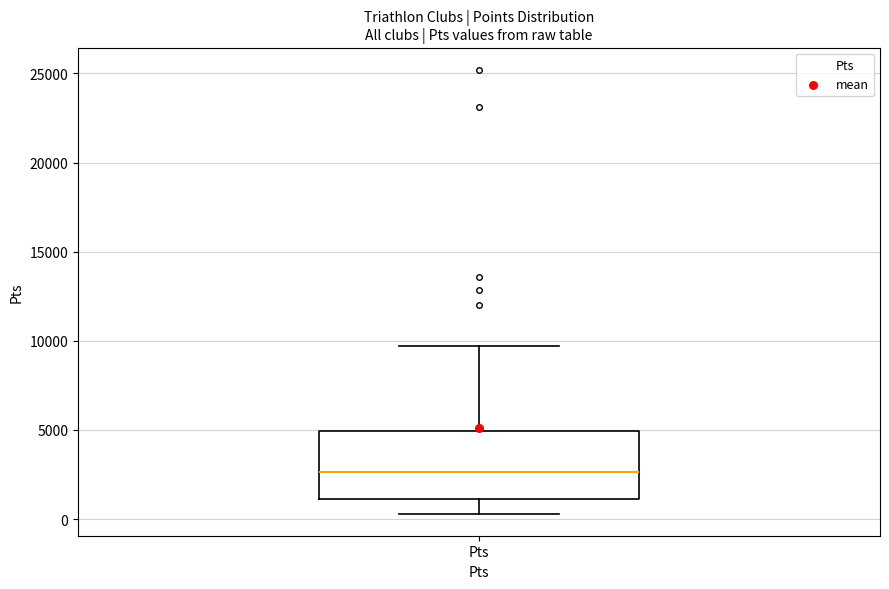

Read this box plot against the y-axis: the position of the median line, the range covered by the box, and the ends of both whiskers. The values are not printed on the chart, so give them approximately, as read against the axis.

median 2500, box 1000 to 5000, whiskers 500 to 9500